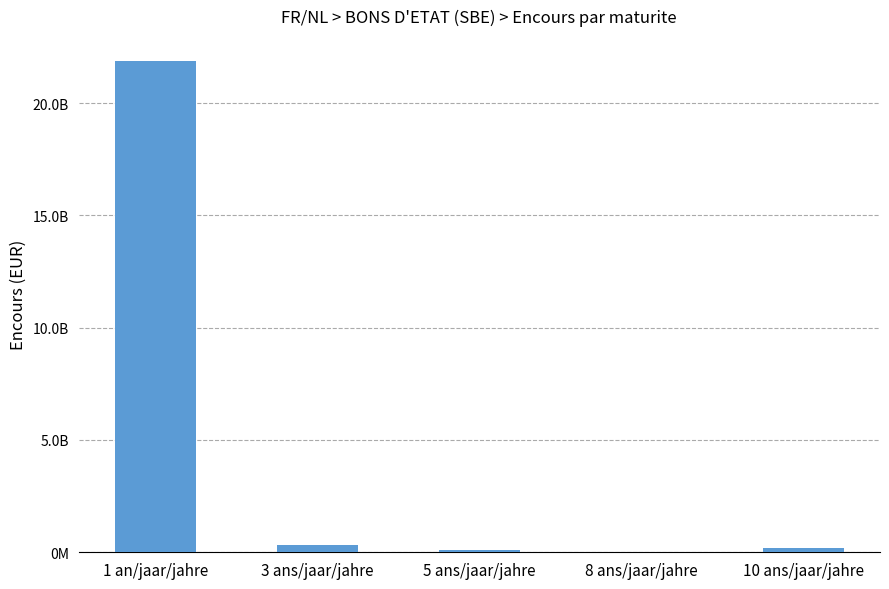

How many distinct data groups are displayed?

1